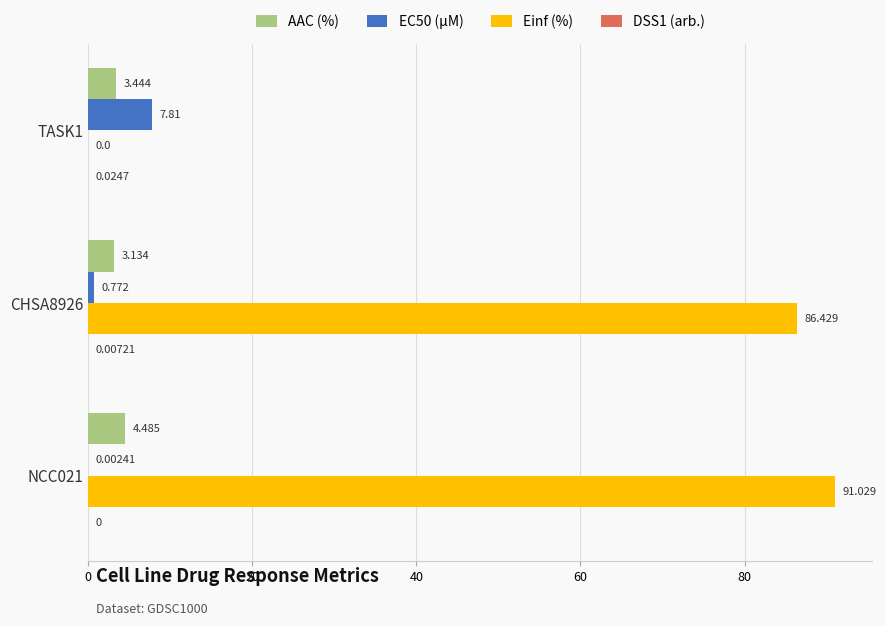

Which series has the largest total across all categories?

Einf (%)